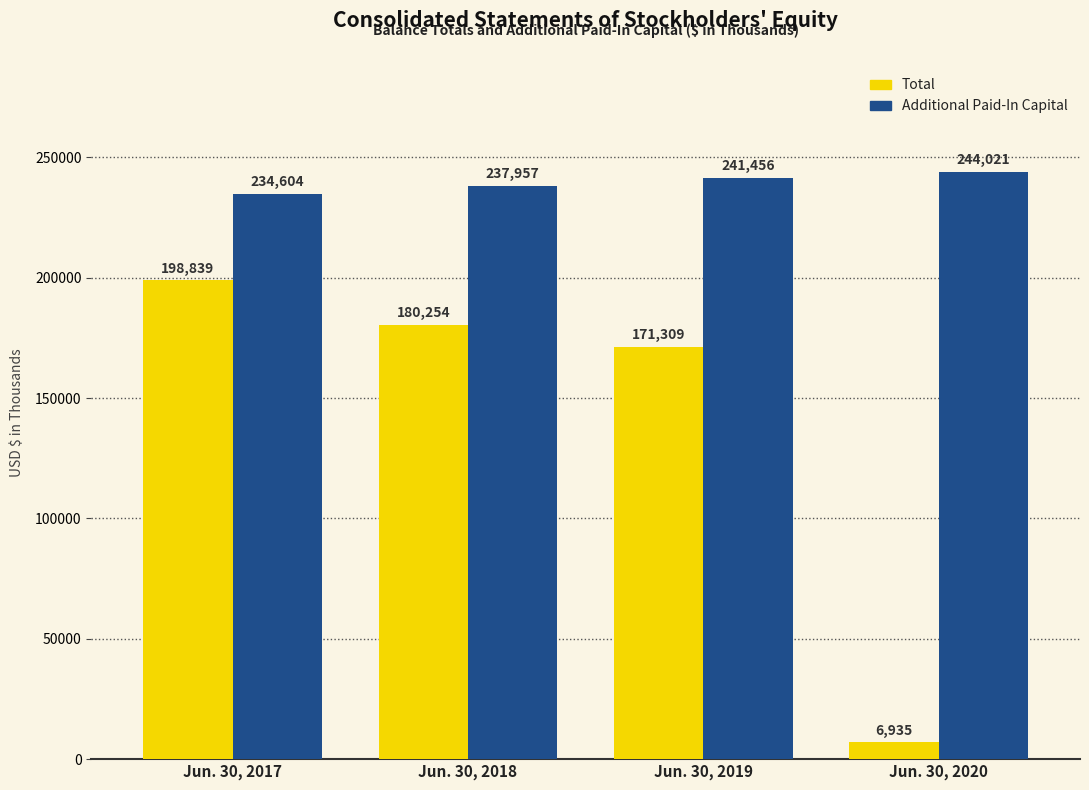

Where does the Total series first go above 180254?

Jun. 30, 2017